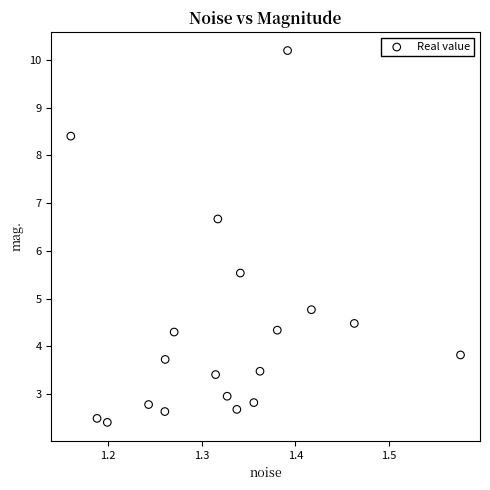

What is the range of Y values (max minus min)?

7.8